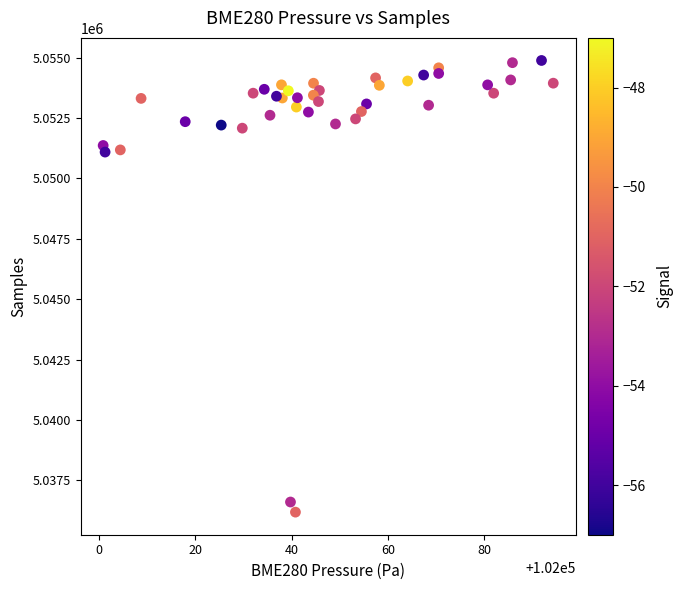

What is the range of Y values (max minus min)?

18697